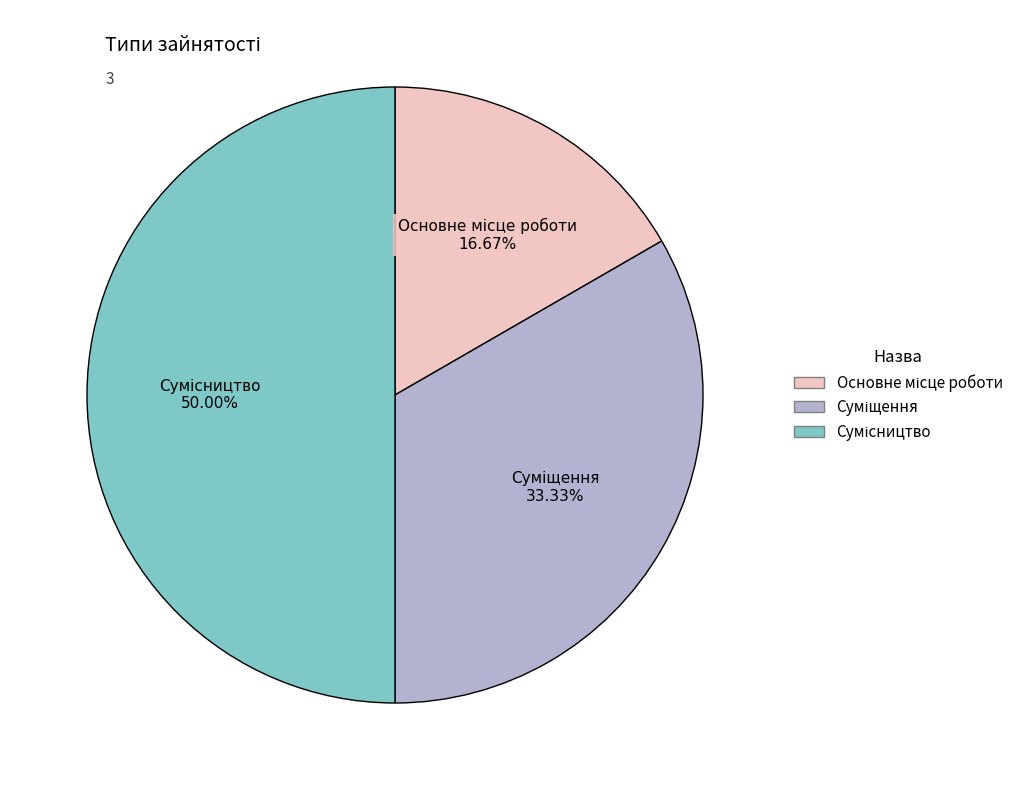

What portion of the pie excludes Суміщення?

66.7%